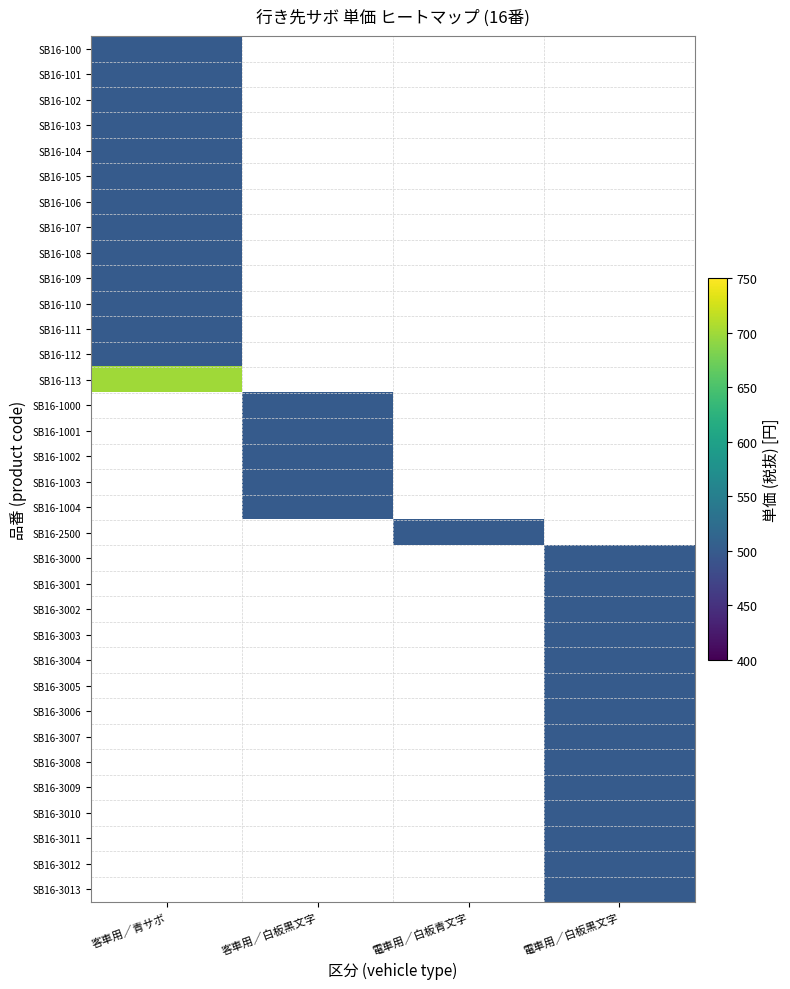

How many distinct data groups are displayed?

34